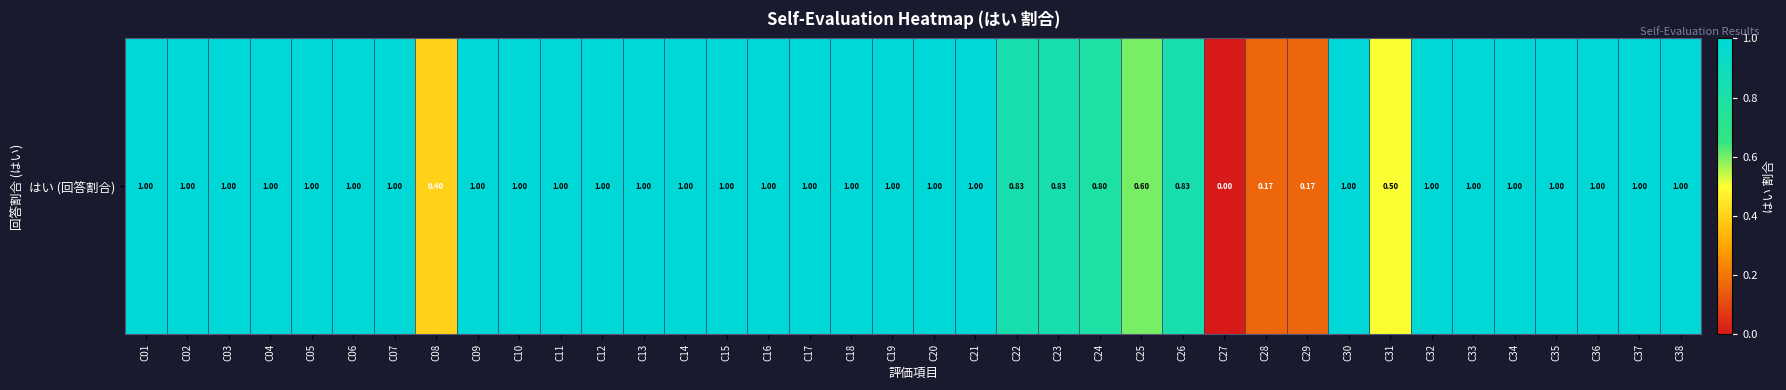

Rank the categories by value from highest to lowest.

C01, C02, C03, C04, C05, C06, C07, C09, C10, C11, C12, C13, C14, C15, C16, C17, C18, C19, C20, C21, C30, C32, C33, C34, C35, C36, C37, C38, C22, C23, C26, C24, C25, C31, C08, C28, C29, C27